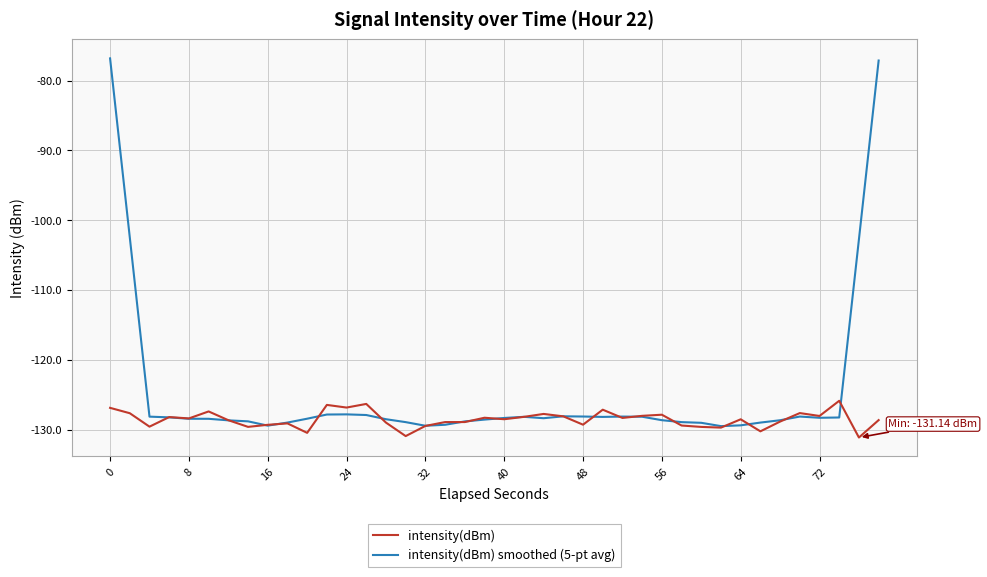

What is the maximum value shown in the chart?

-76.8